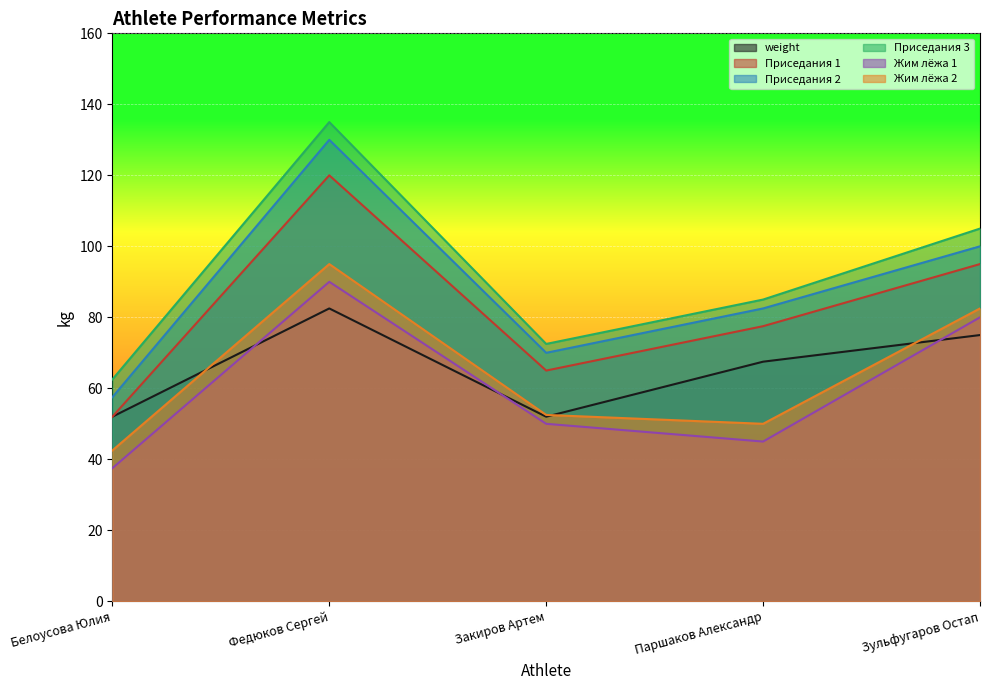

The value of Приседания 2 at Белоусова Юлия is 57.5. True or false?

True